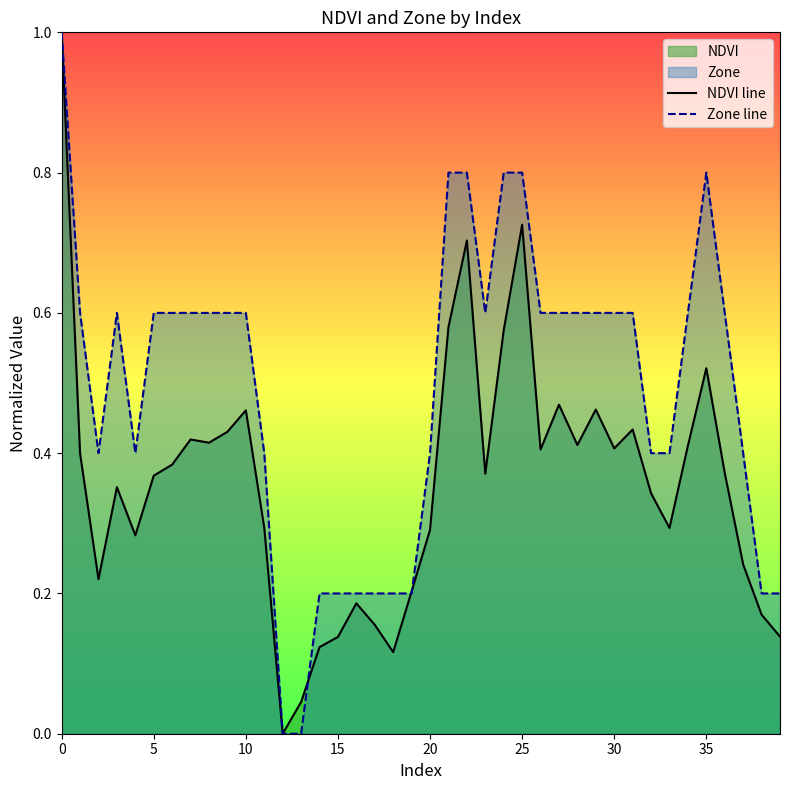

Is the value of NDVI line at 35 greater than the value of Zone line at 5?

No